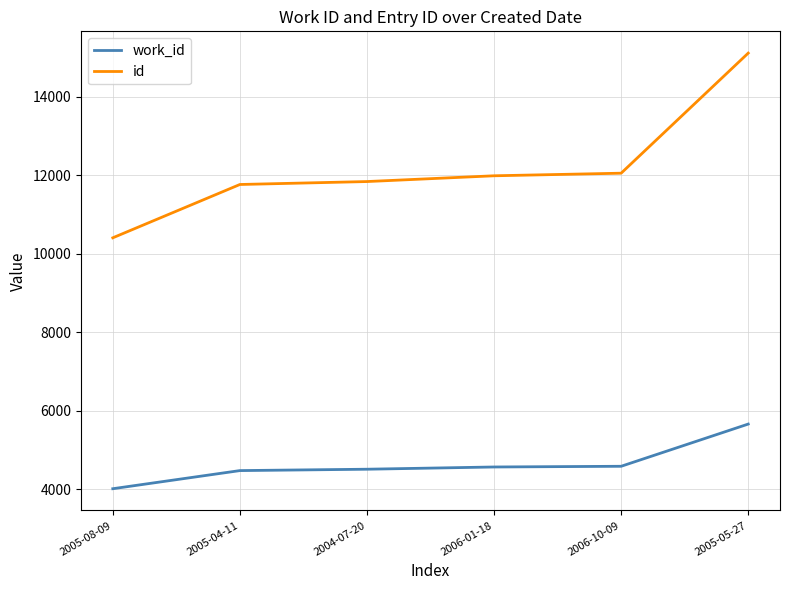

Which series changed the most between 2005-04-11 and 2006-10-09?

id